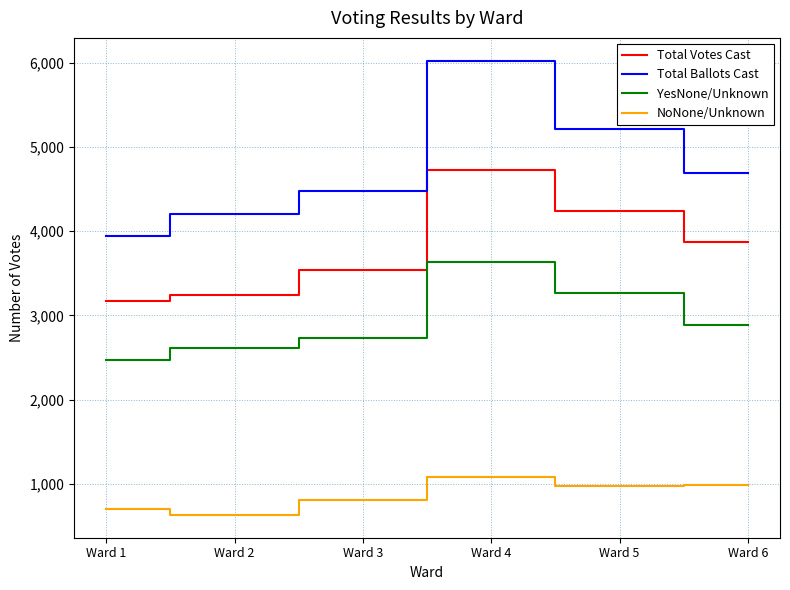

What is the difference between the YesNone/Unknown values at Ward 6 and Ward 2?

272